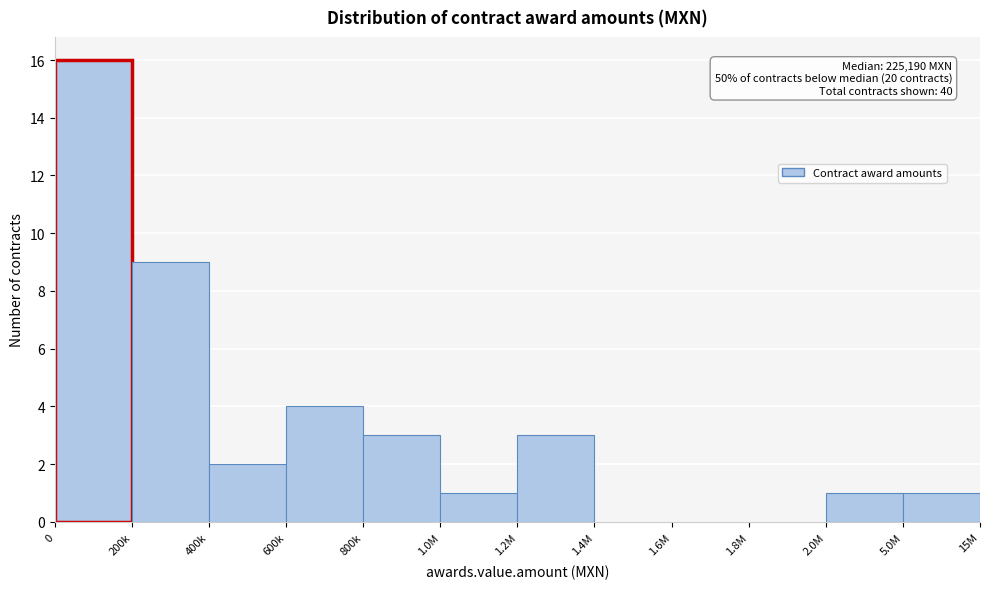

Reading left to right, what are all the values shown in this chart?

0=16	200k=9	400k=2	600k=4	800k=3	1.0M=1	1.2M=3	1.4M=0	1.6M=0	1.8M=0	2.0M=1	5.0M=1